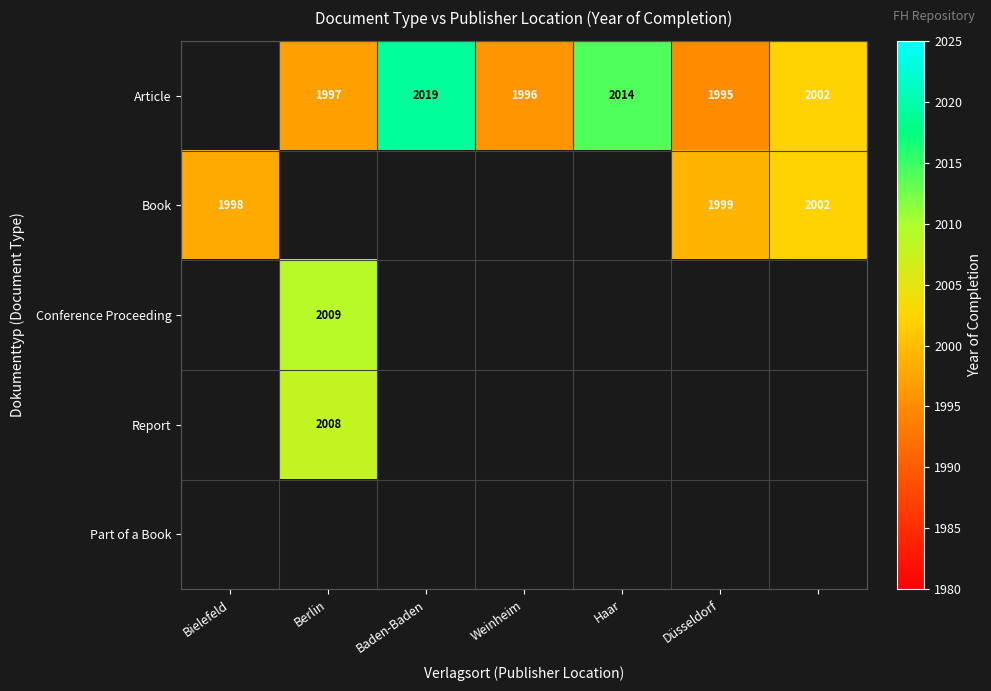

The value of Article at Weinheim is 413.4. True or false?

False